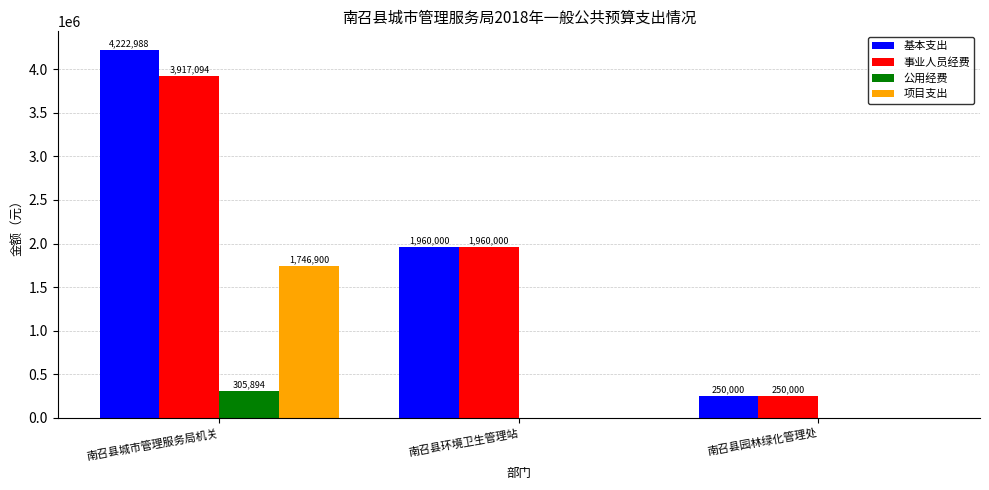

Is it true that 公用经费 equals 0.0 at 南召县环境卫生管理站?

True